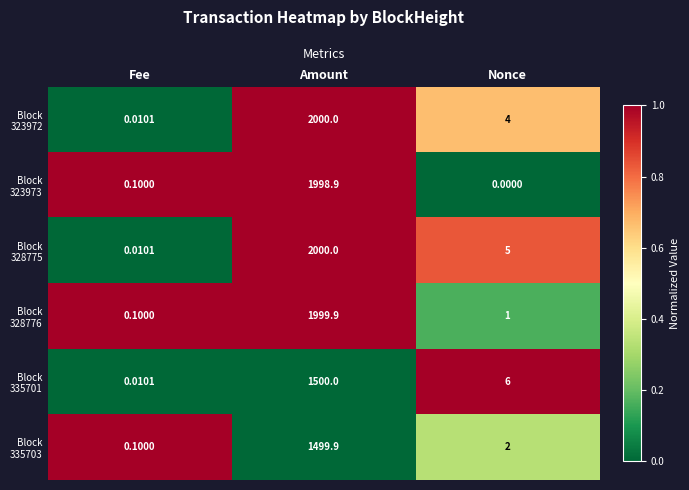

Which label corresponds to the largest value in the chart?

Amount